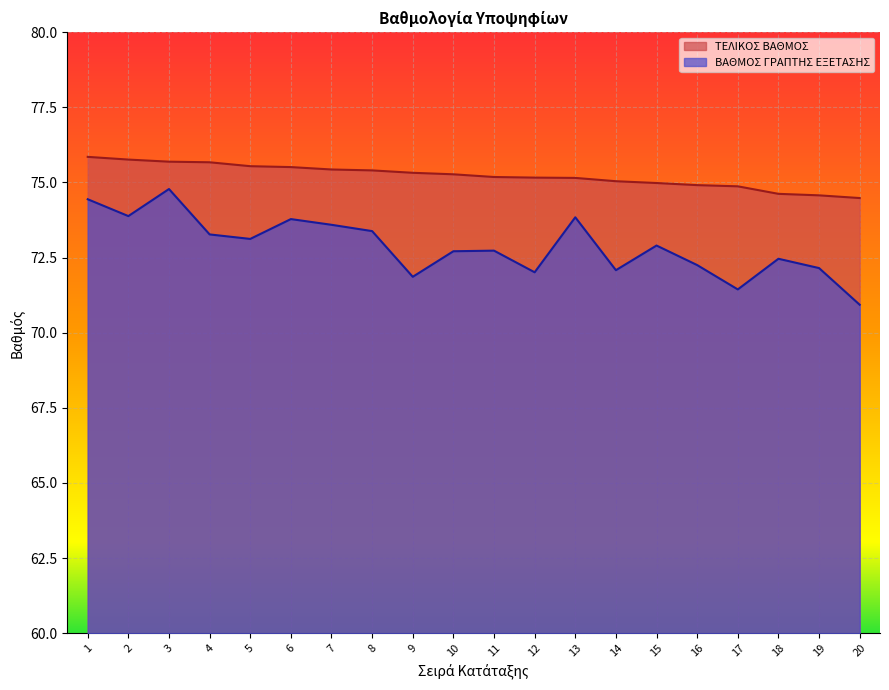

At which category is the sum across all series the highest?

3